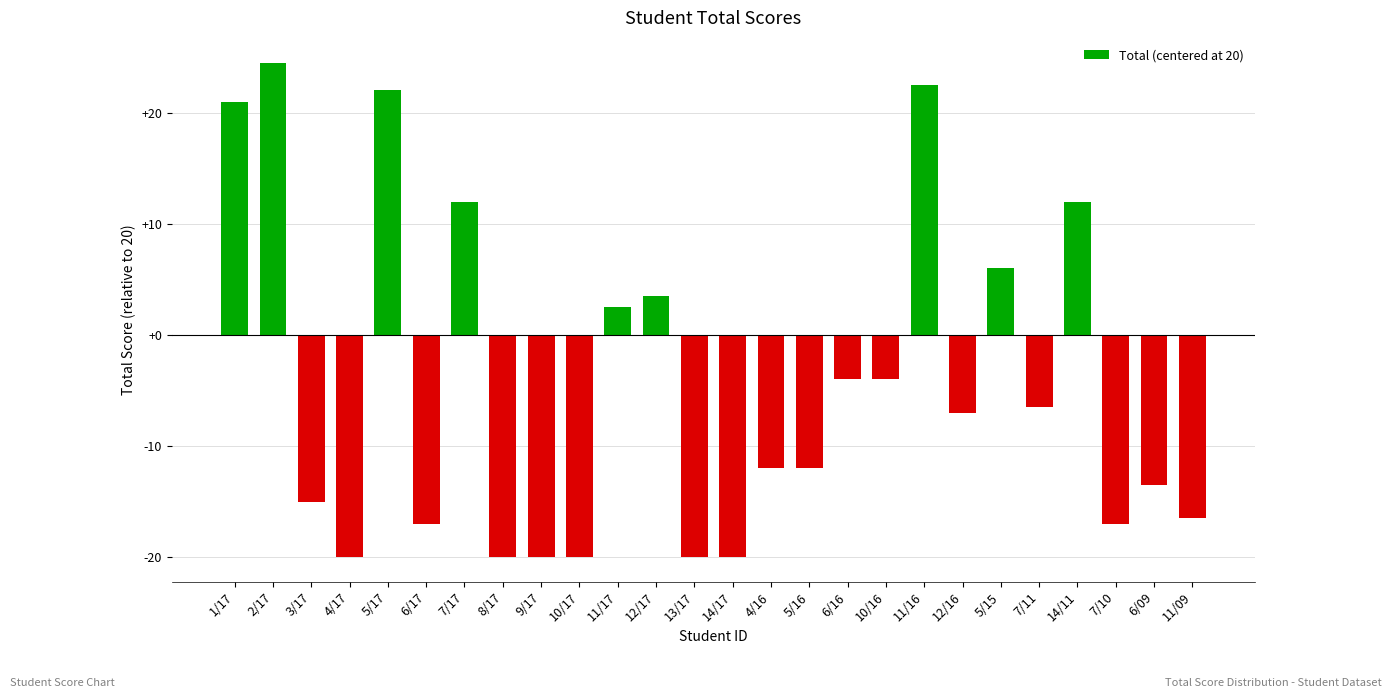

Approximately how many times larger is the value at 7/17 compared to 2/17?

0.5